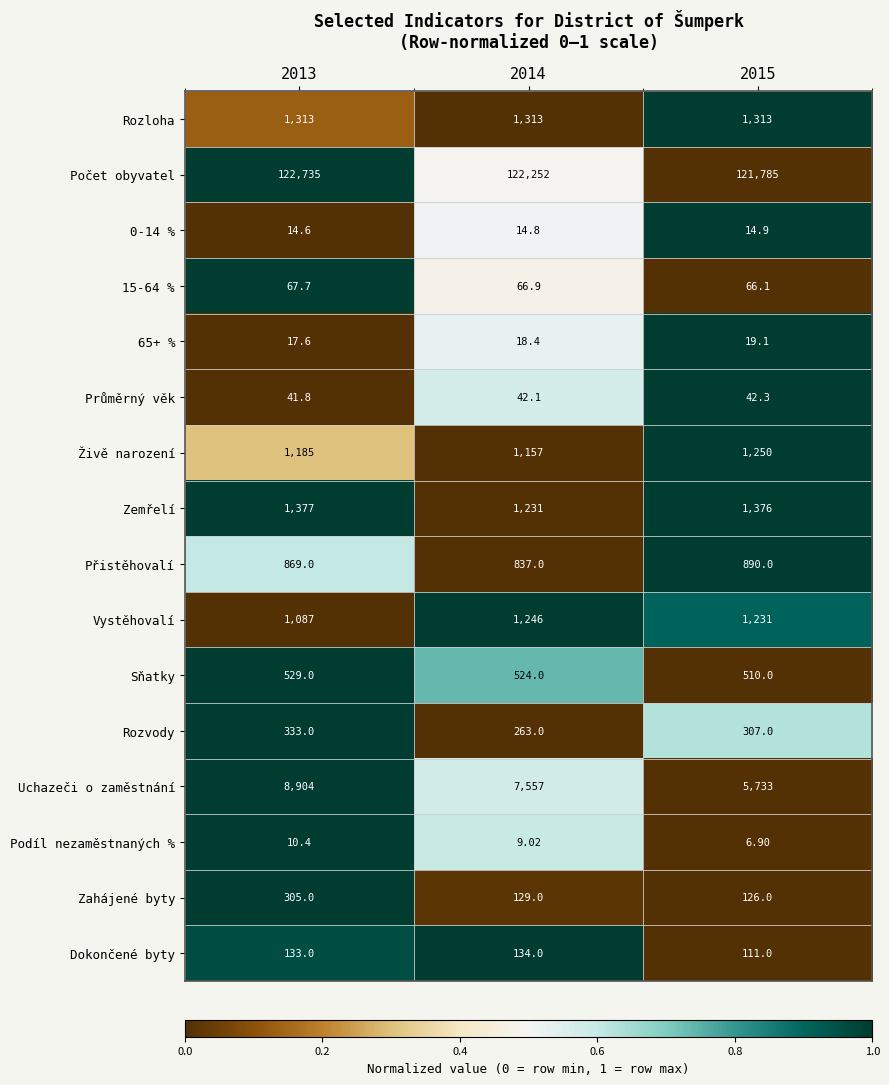

How many distinct data groups are displayed?

16